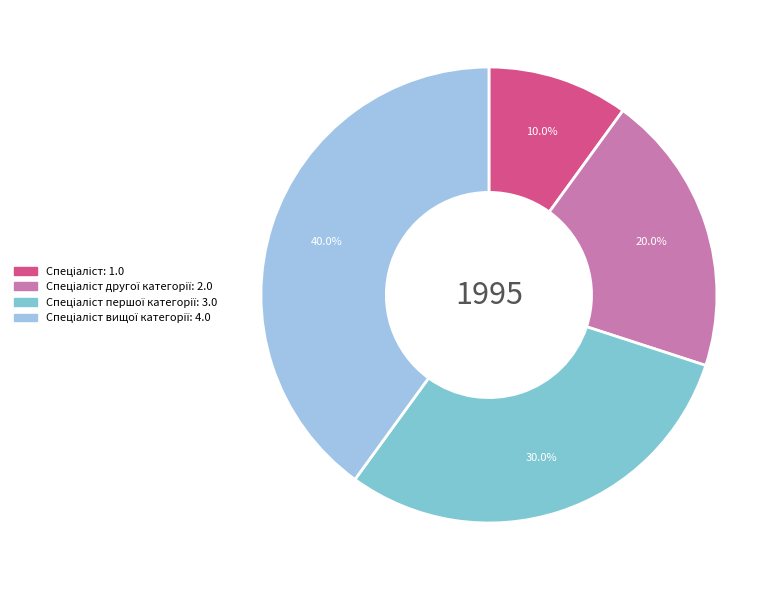

How many slices are in this pie chart?

4